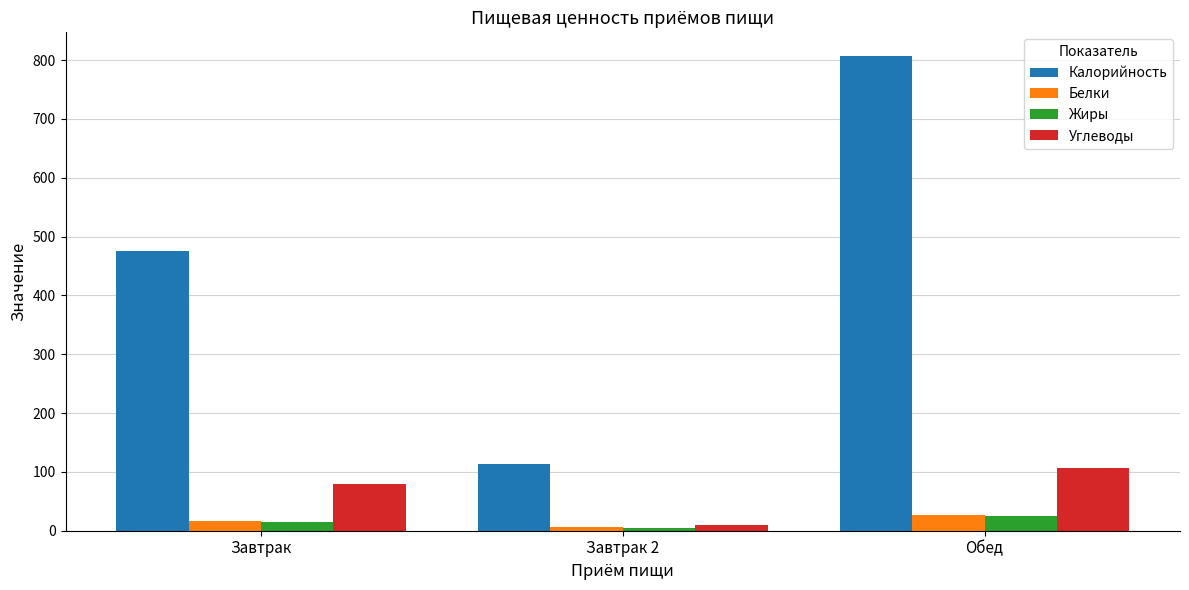

What is the minimum value shown in the chart?

5.0